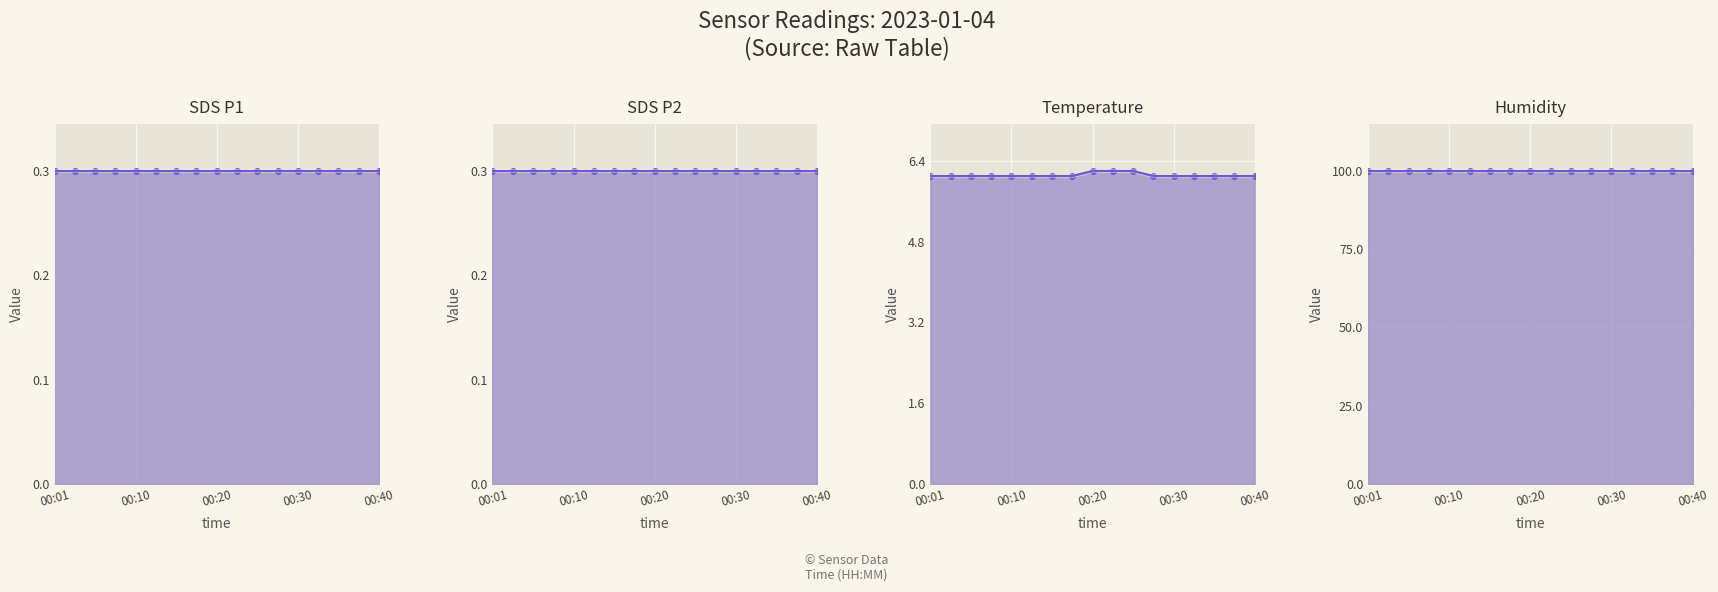

What is the value of the Temp point at the 1st from the left?

6.1